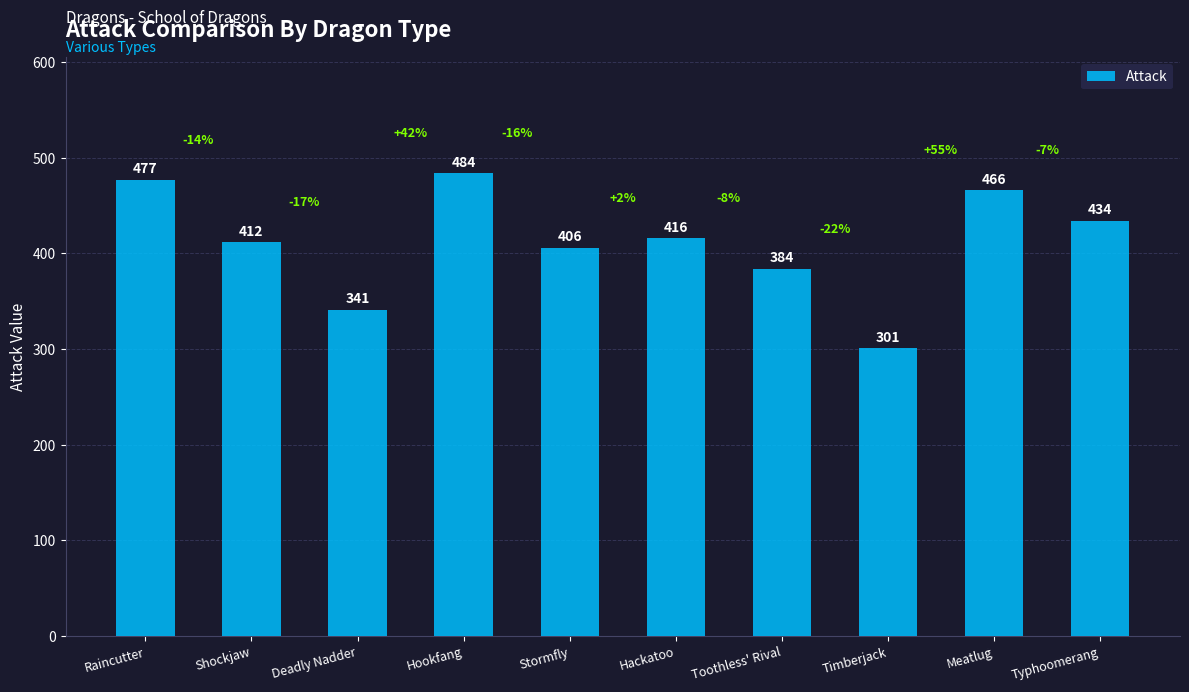

Which category has the lowest value across all series?

Timberjack